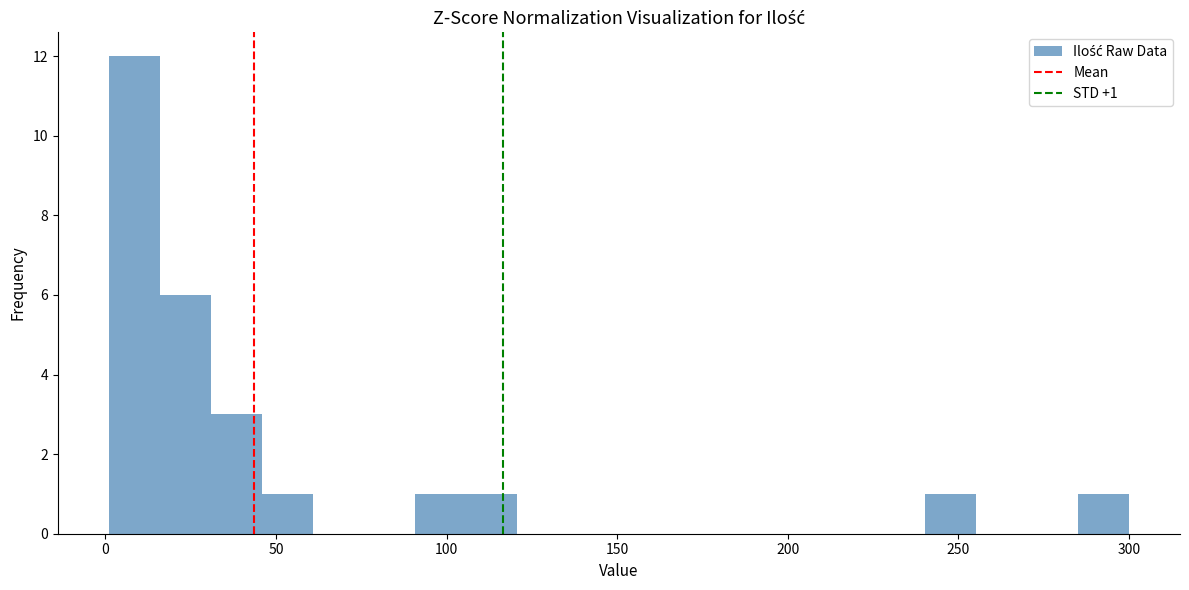

Read against the x-axis, roughly where is the centre of the tallest bar?

10